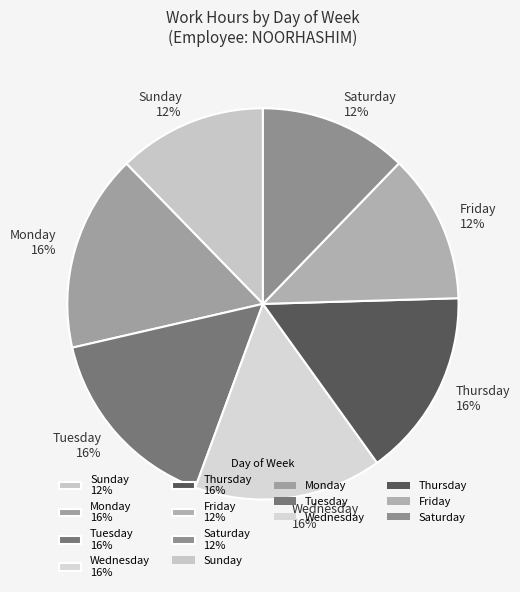

Is the sum of Sunday 12% and Thursday 16% greater than half?

No